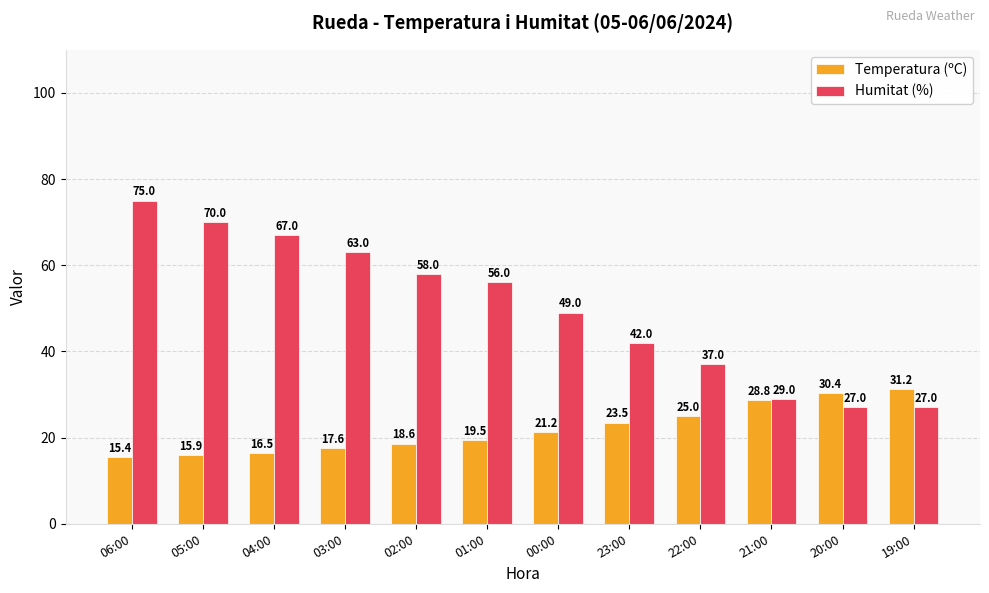

The Temperatura (ºC) series shows 18.6 at 02:00. True or false?

True